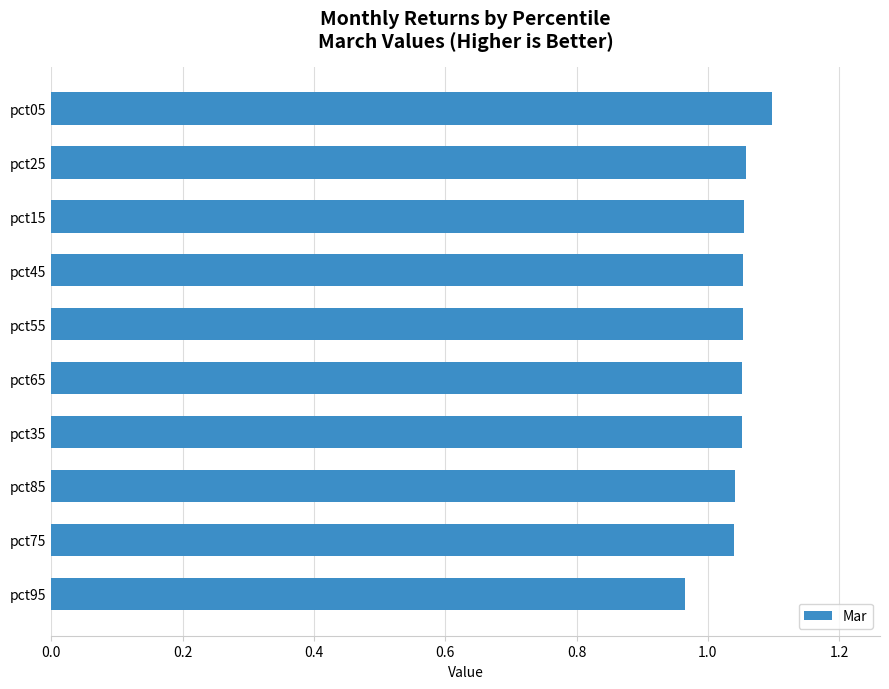

How many values are between 1 and 2?

9